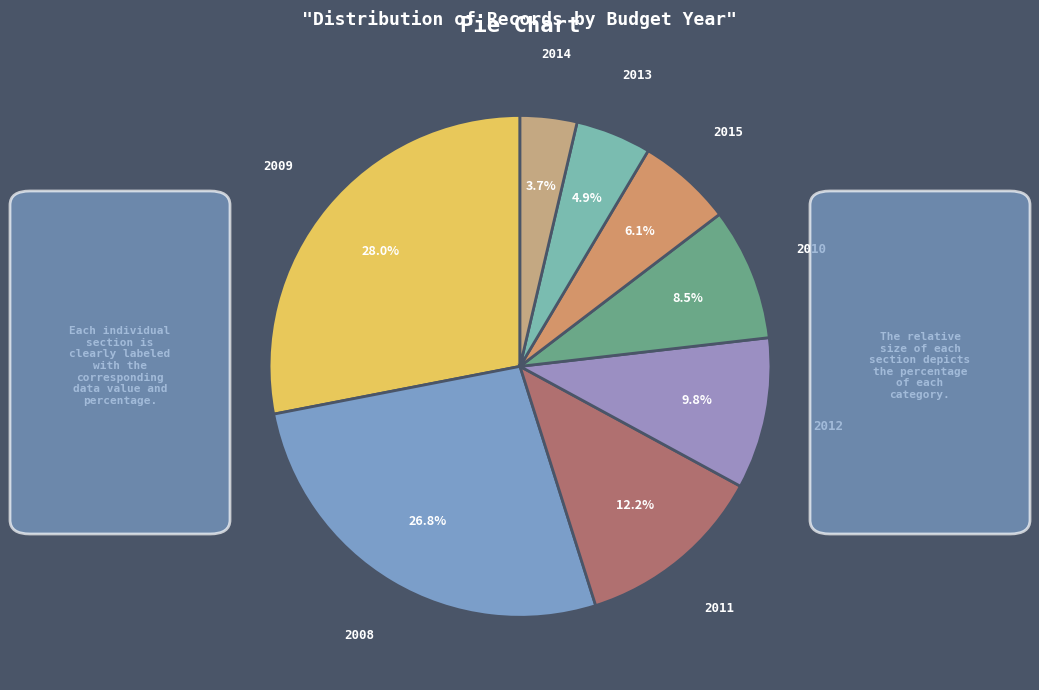

Which category has the biggest portion of the pie?

2009